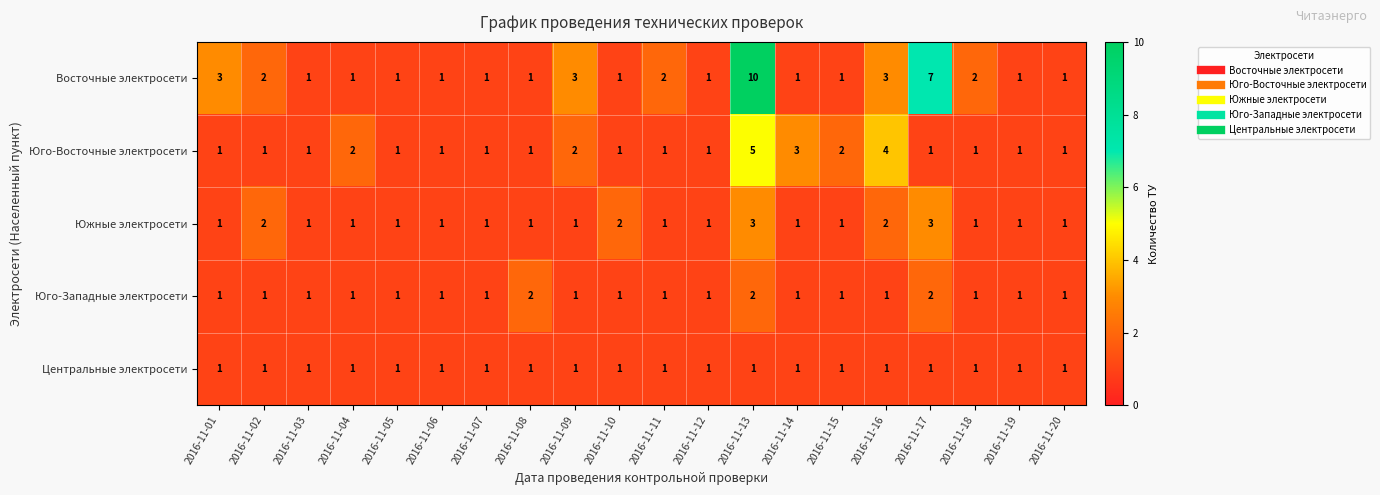

At which category is the sum across all series the highest?

2016-11-13